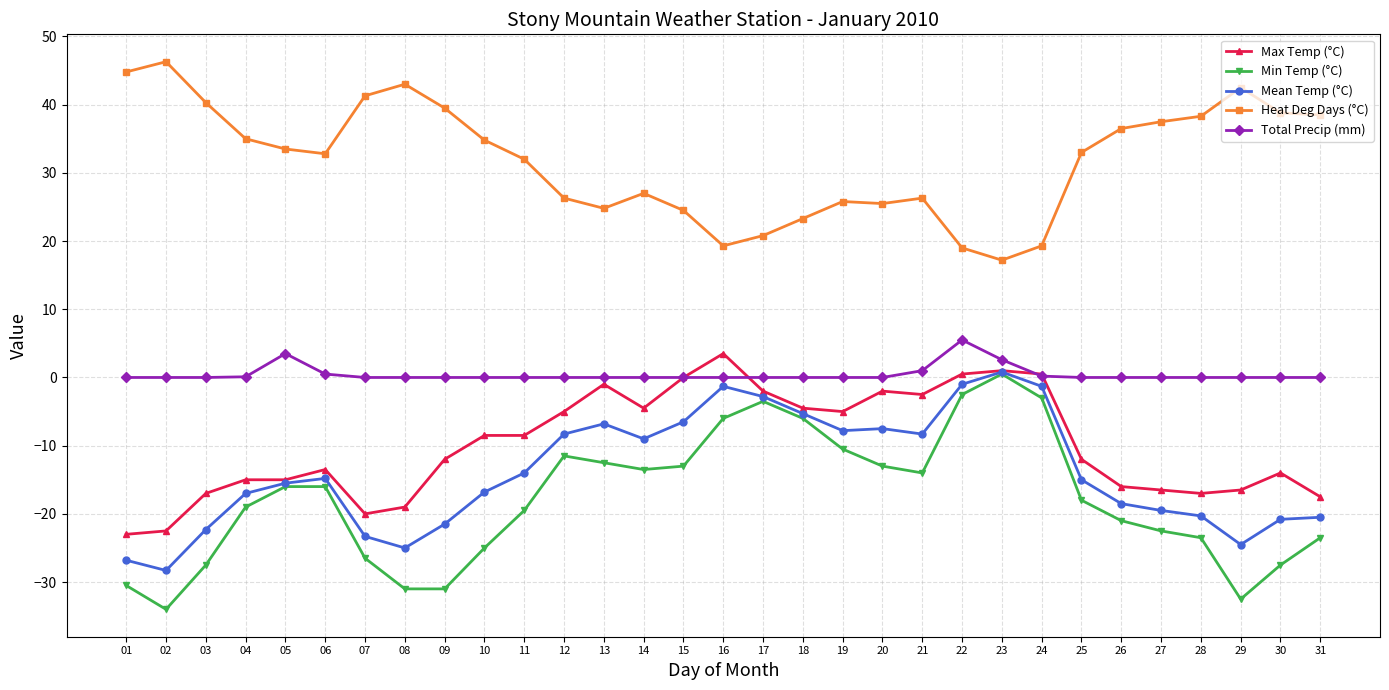

True or false: Max Temp (°C) and Heat Deg Days (°C) cross at least once.

False